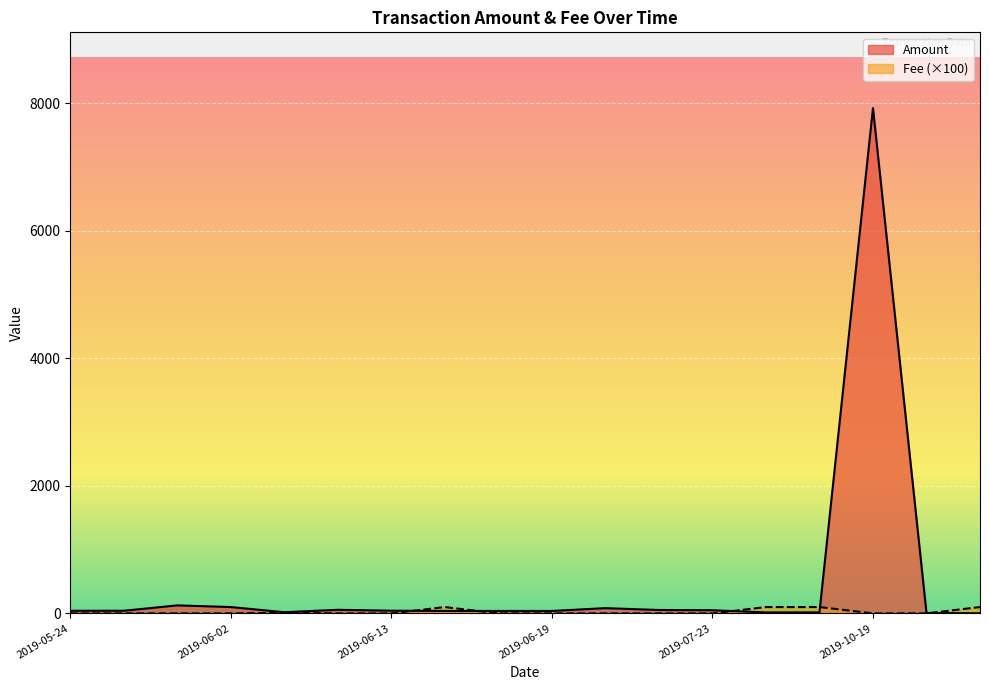

List the series in order of their overall mean, highest first.

Amount, Fee (×100)